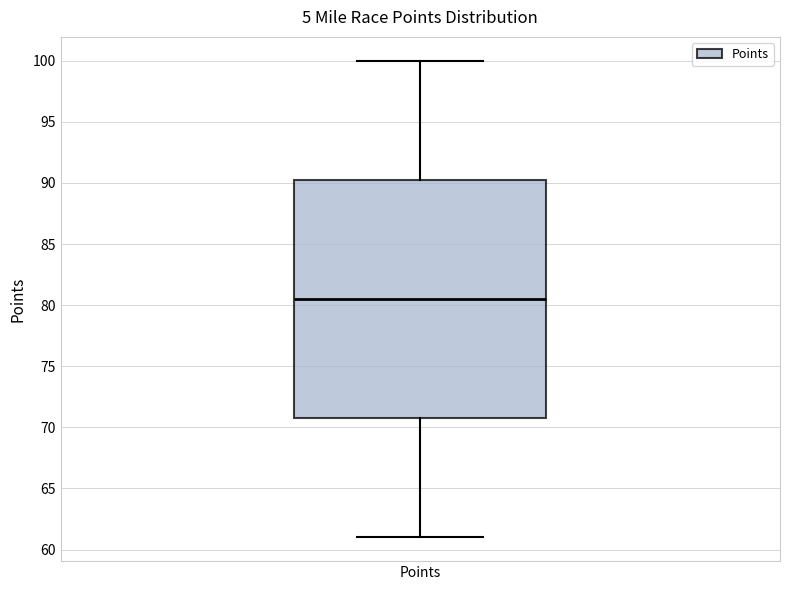

Transcribe this box plot: give where the median line is, the range the box spans, and where the two whiskers end, as read against the y-axis. The values are not printed on the chart, so give them approximately, as read against the axis.

median 80.5, box 71.0 to 90.5, whiskers 61.0 to 100.0